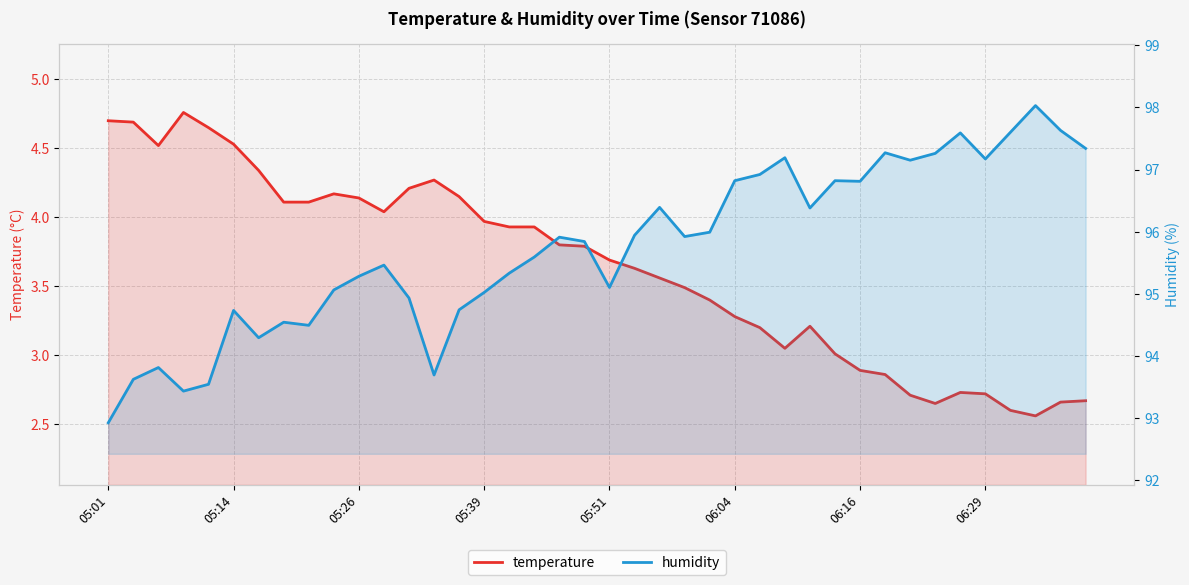

Between 9 and 28, which series saw the biggest shift?

humidity